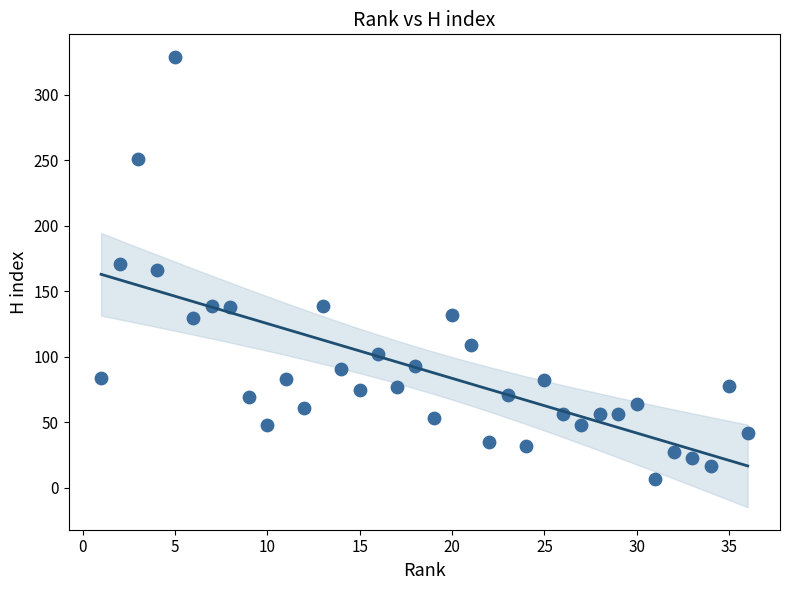

What is the range of Y values (max minus min)?

322